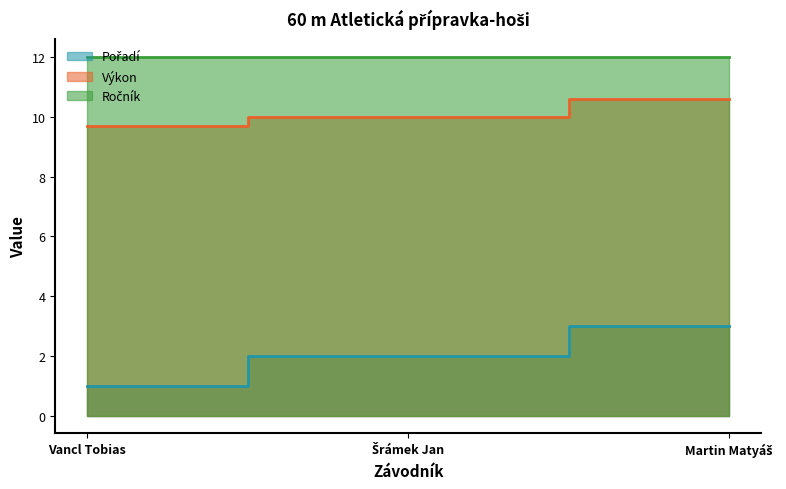

At which label does Výkon first exceed 10?

Martin Matyáš